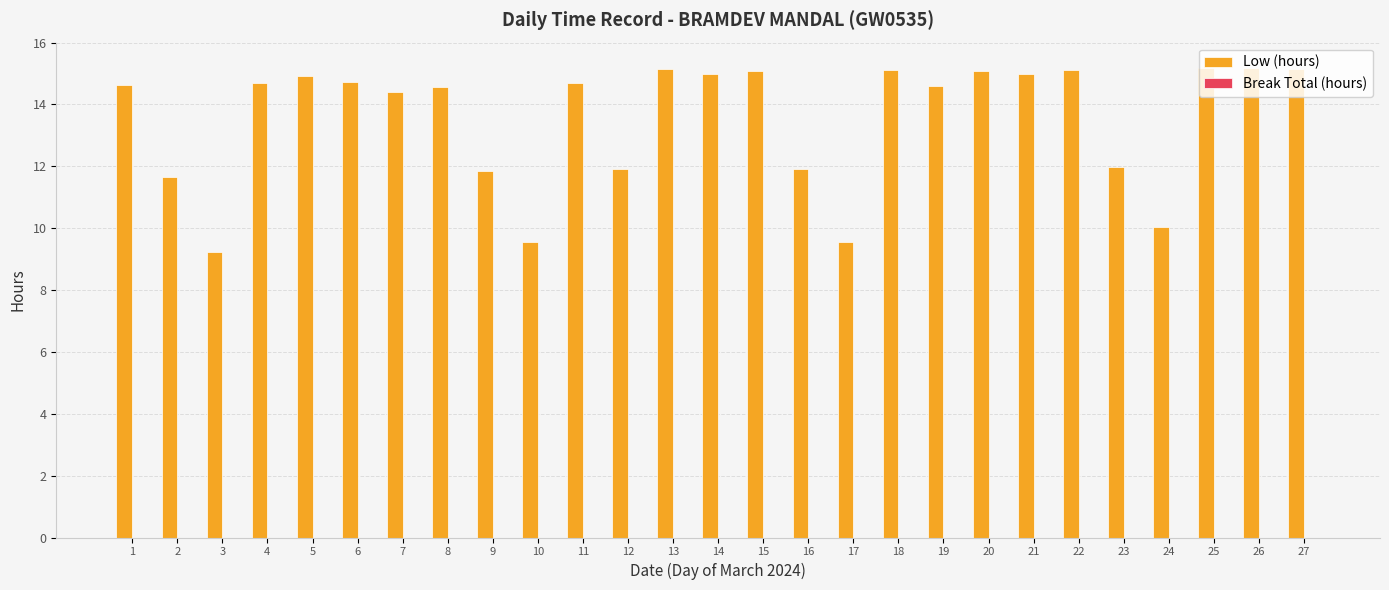

The chart shows a value of 21.2 at 9. True or false?

False